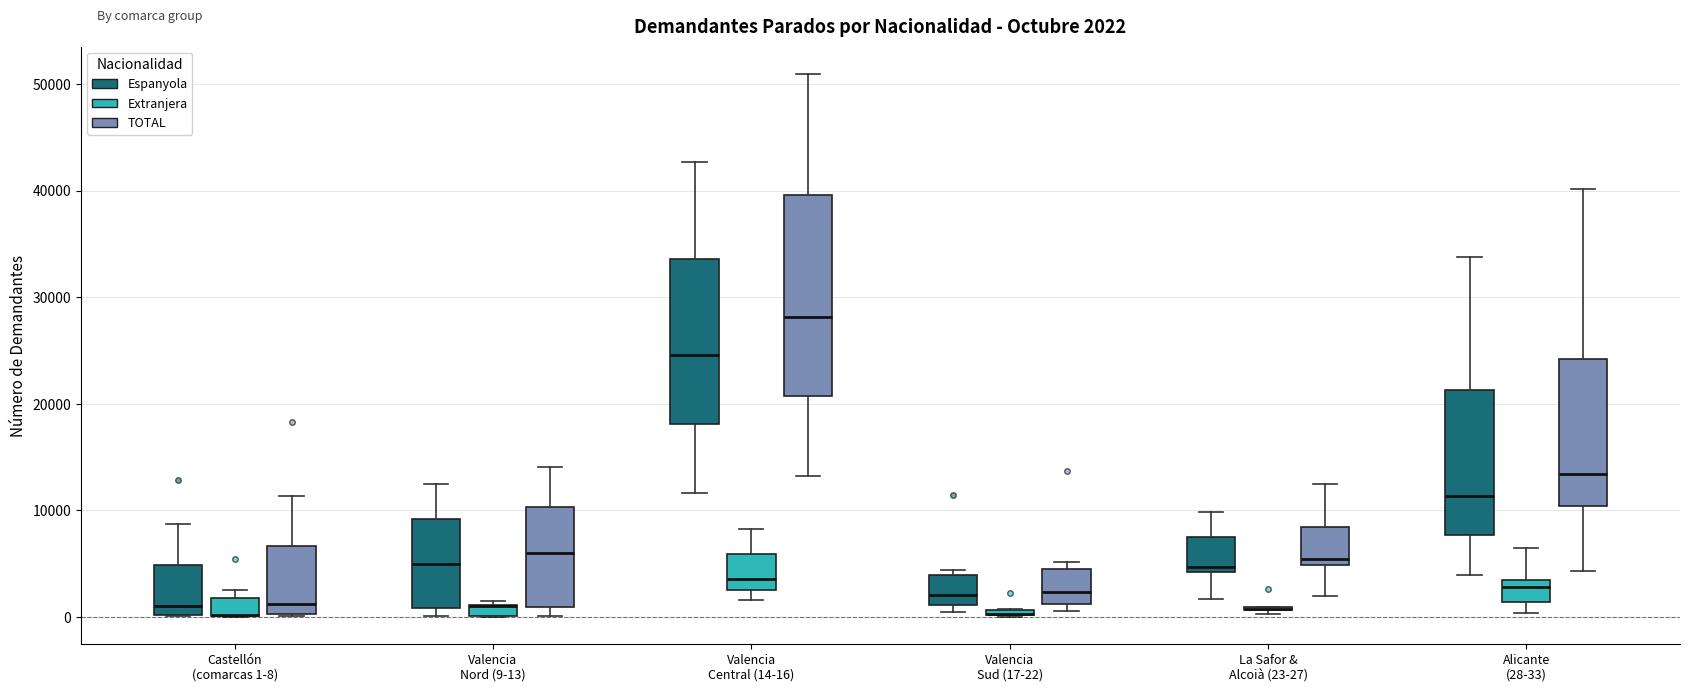

Which box is the tallest, from its lower edge to its upper edge?

Valencia Central (14-16) (TOTAL)